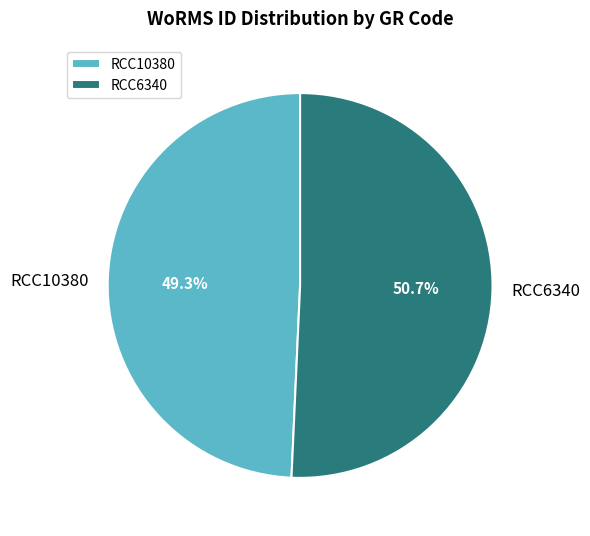

To the nearest percent, what is the difference between the largest and smallest slice percentages?

1%